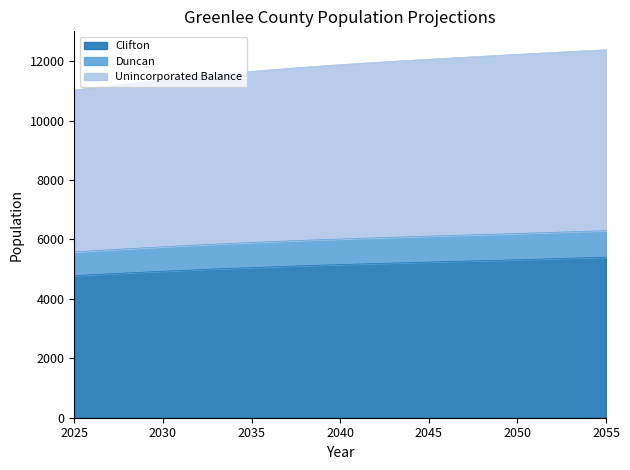

Is it true that Clifton equals 5052.1 at 2035?

True